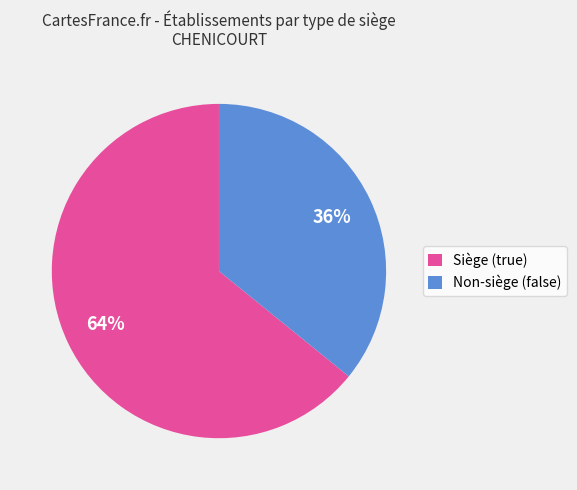

What is the largest slice in the pie chart?

Siège (true)